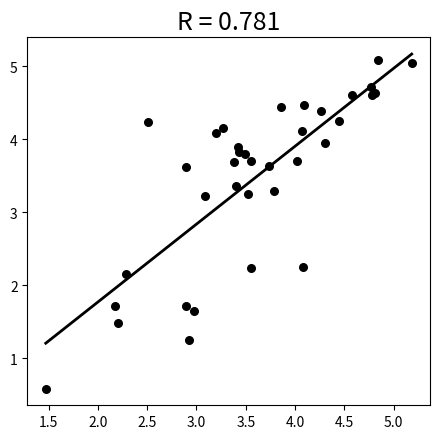

What Y value in the scatter plot is closest to 2?

2.2